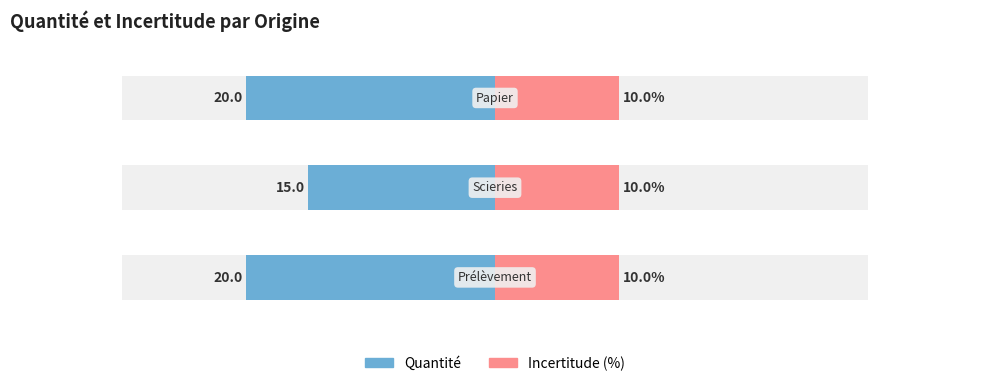

At which label is Quantité closest to -17?

1